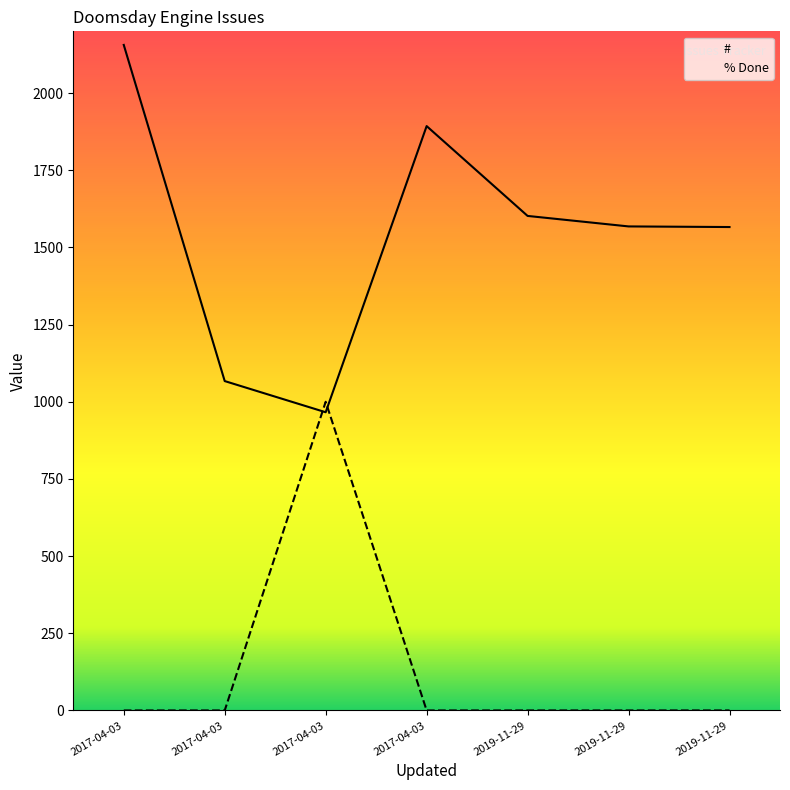

Between which two adjacent categories do % Done and # first intersect?

2017-04-03 and 2017-04-03